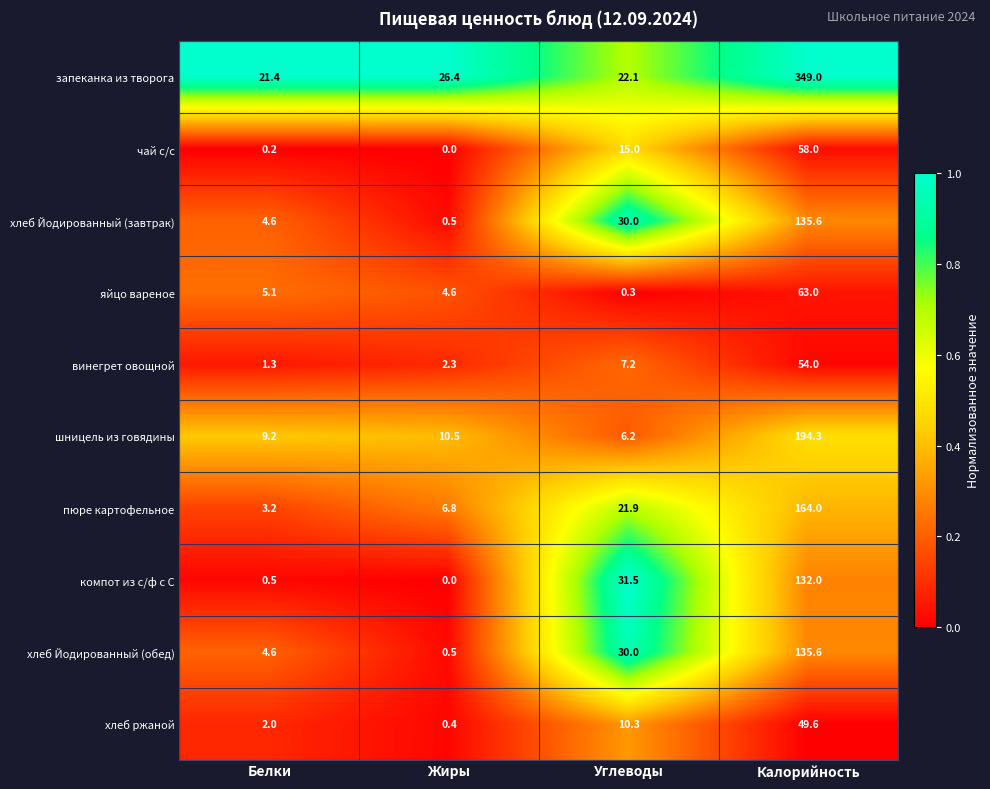

How many values in чай с/с are above zero?

3